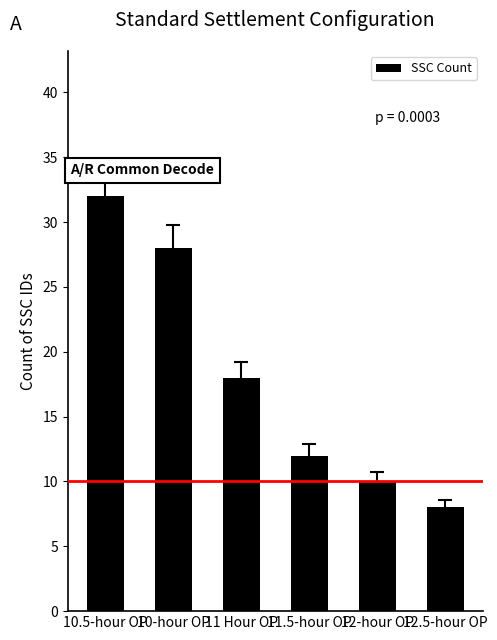

Does the chart contain any negative values?

No